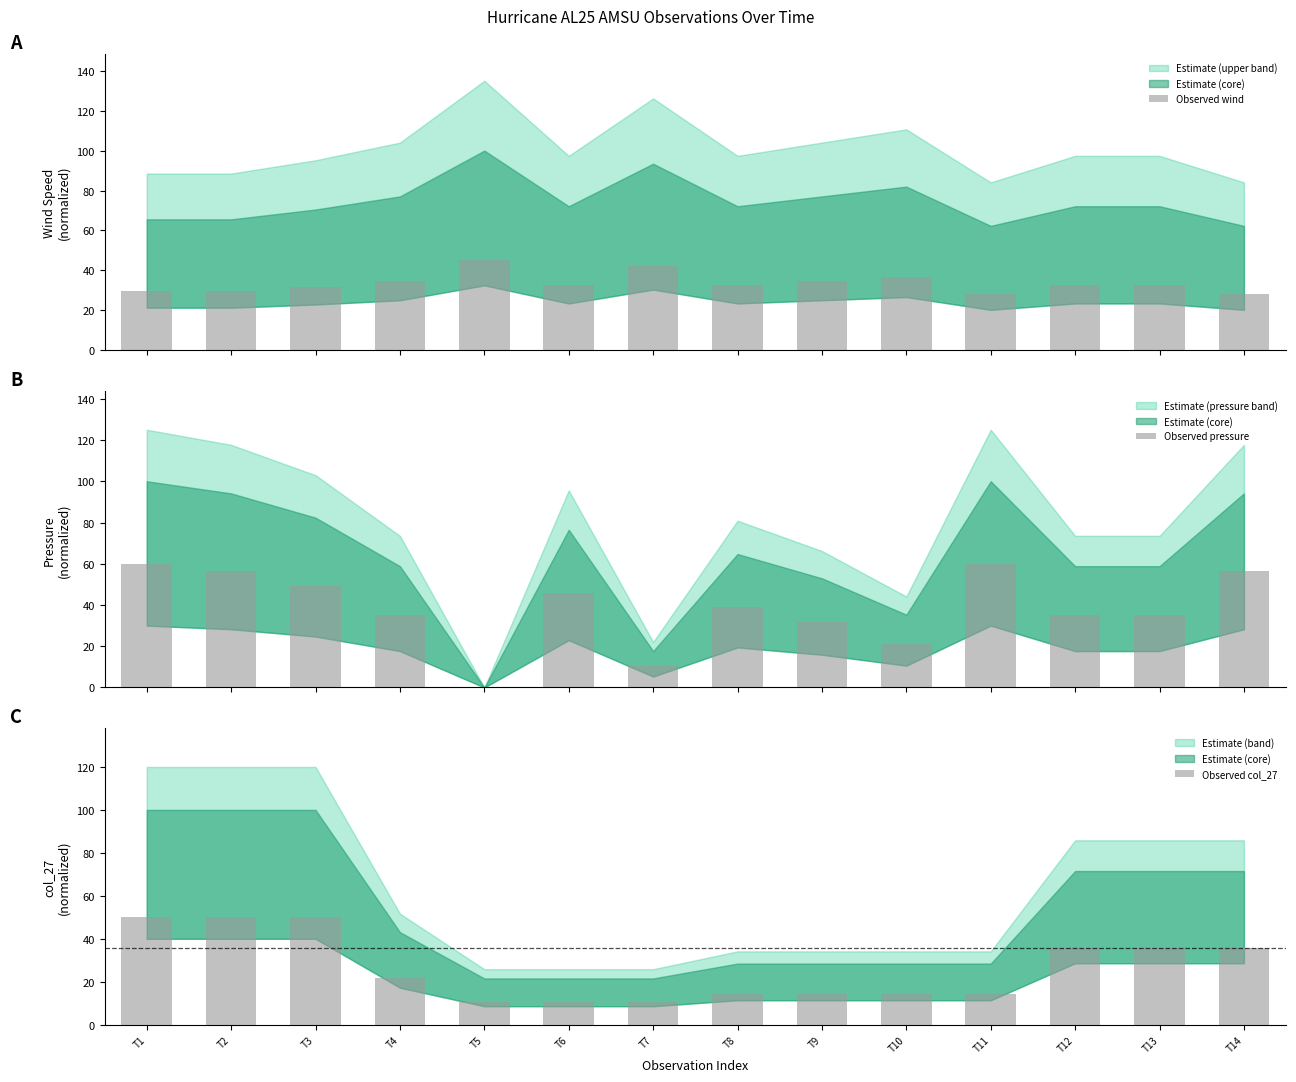

What is the approximate value of Observed col_27 at T3?

50.0